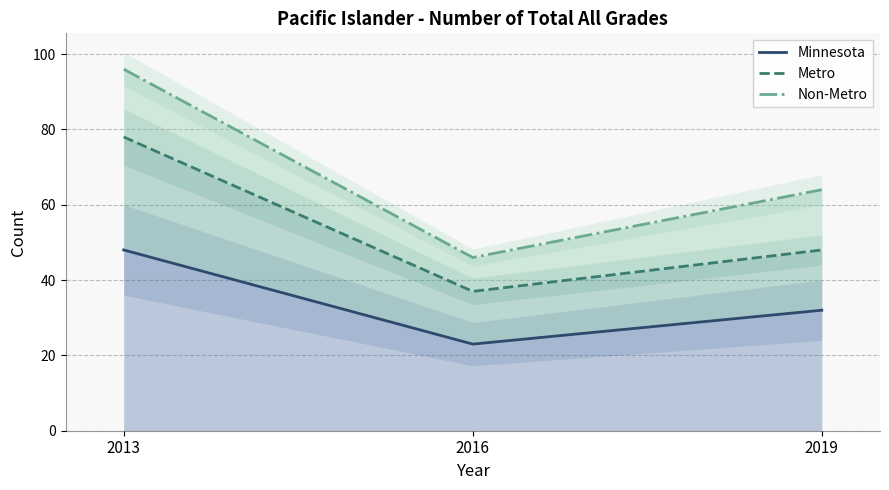

The value of Non-Metro at 2016 is 65. True or false?

False